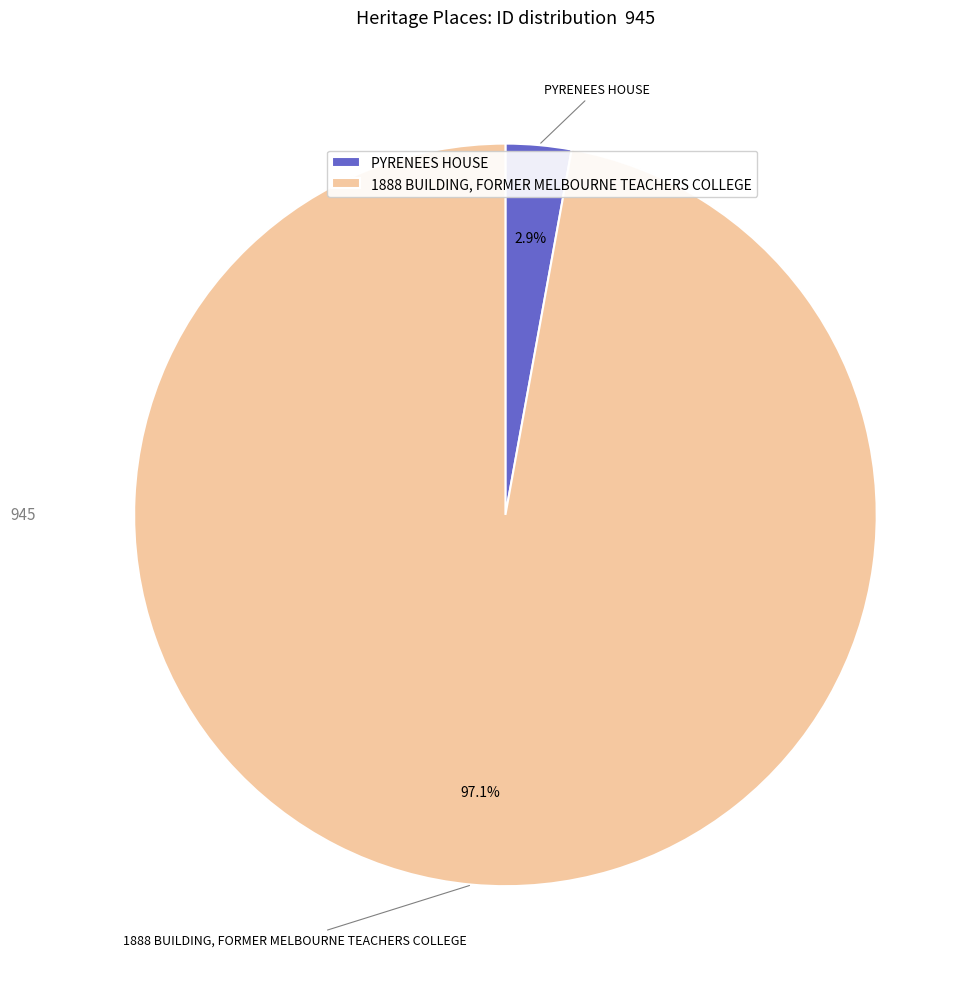

To the nearest percent, what percentage of the pie is 1888 BUILDING, FORMER MELBOURNE TEACHERS COLLEGE?

97%